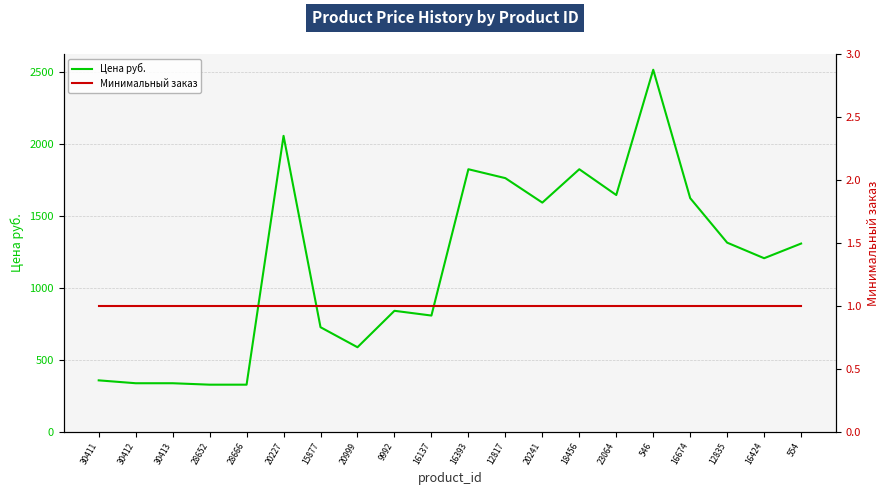

True or false: Цена руб. has a value of 2054.8 at 20227.

True